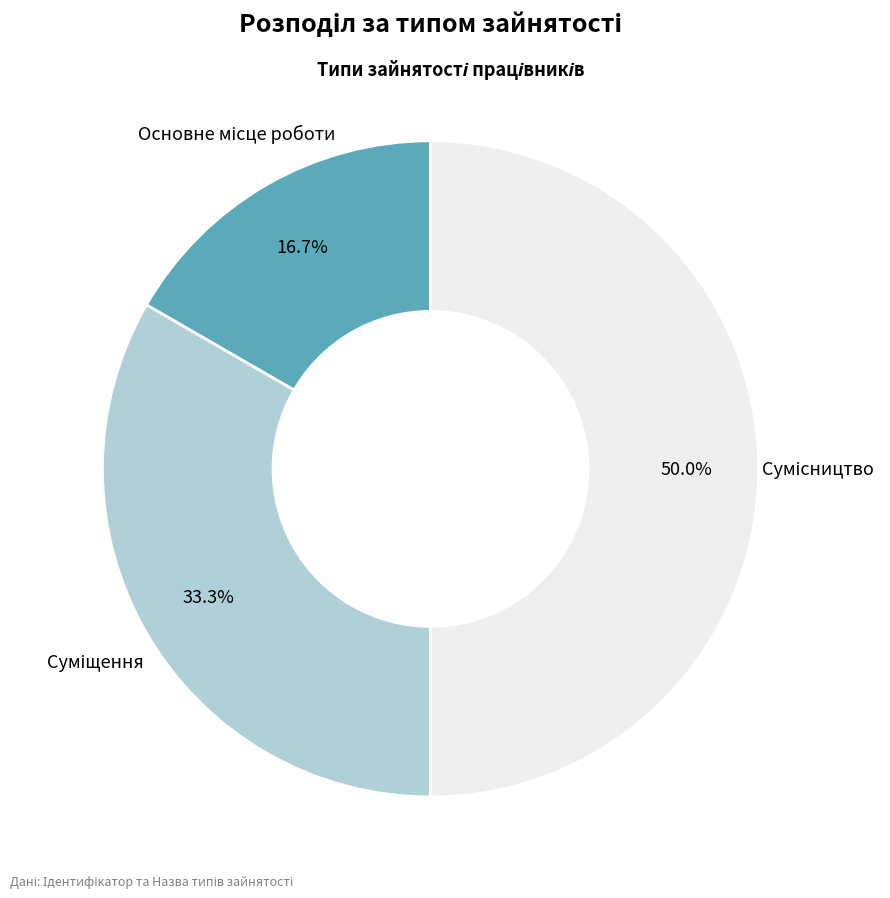

Rank the categories by value from lowest to highest.

Основне місце роботи, Суміщення, Сумісництво